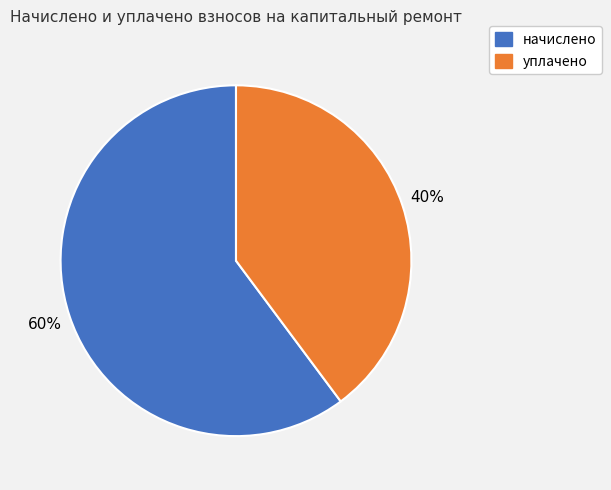

Rank the categories by value from highest to lowest.

начислено, уплачено